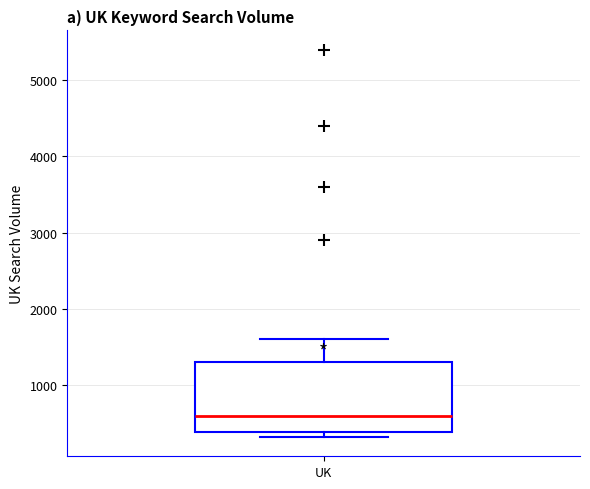

Transcribe this box plot: give where the median line is, the range the box spans, and where the two whiskers end, as read against the y-axis. The values are not printed on the chart, so give them approximately, as read against the axis.

median 600, box 400 to 1300, whiskers 300 to 1600